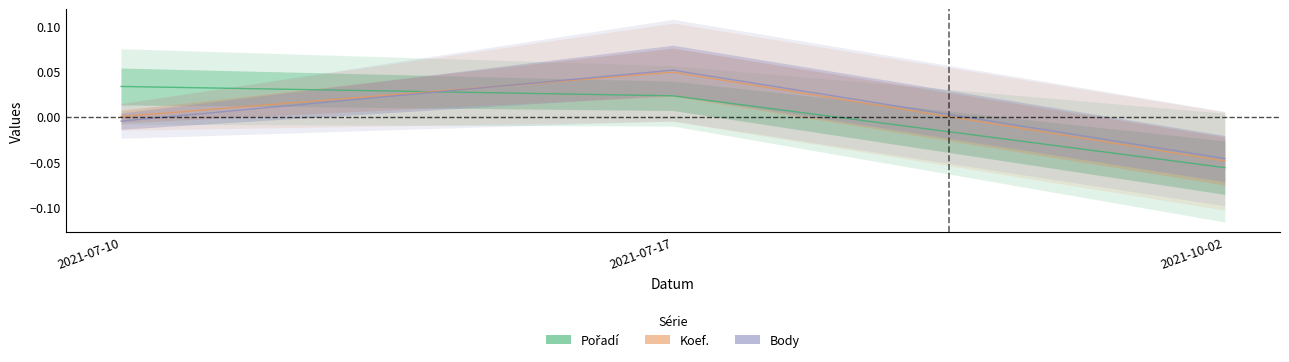

How many values in the Body series exceed 0?

1